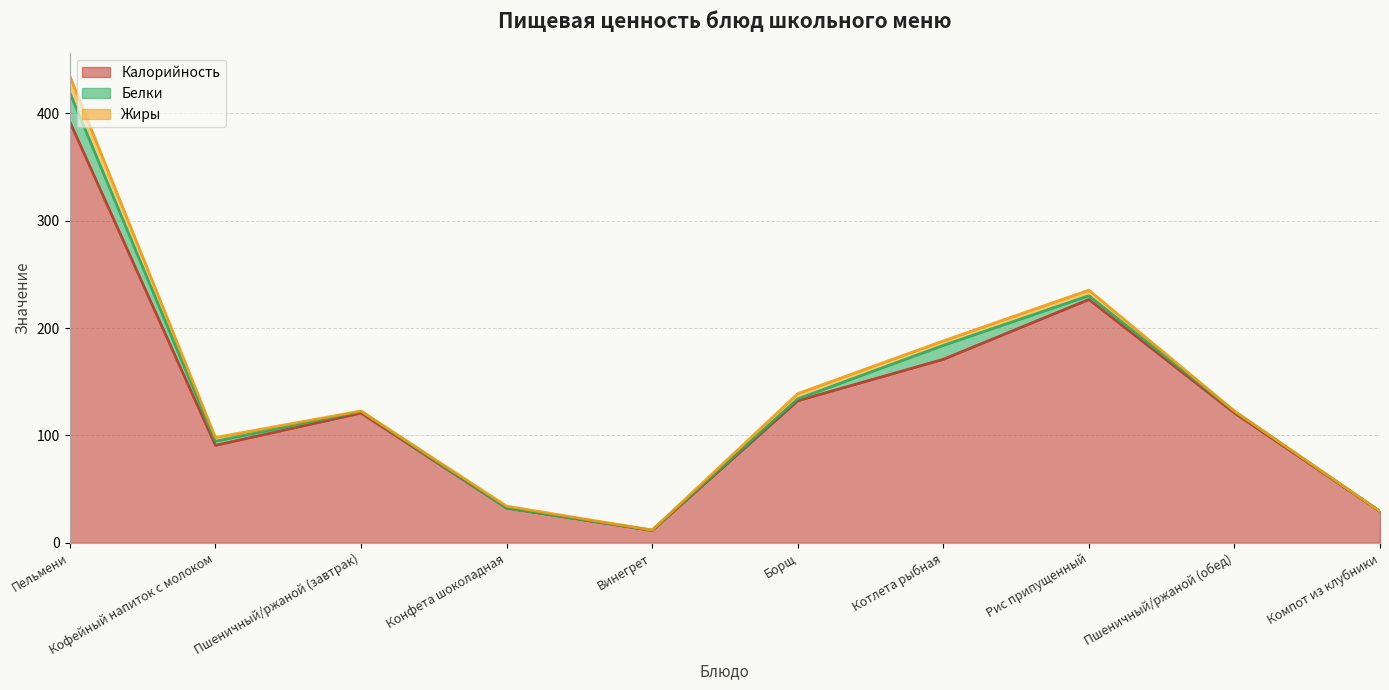

At which label does Калорийность first exceed 120?

Пельмени